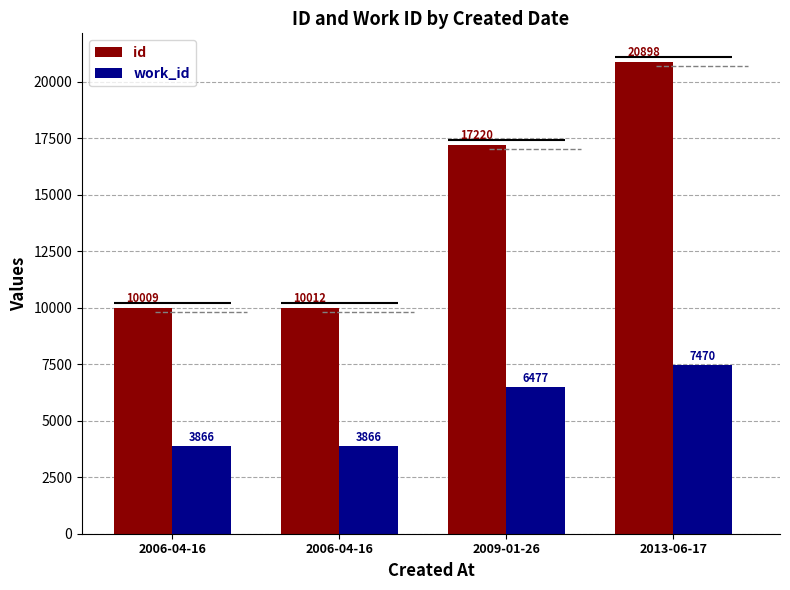

What is the difference between the maximum and second lowest values in the work_id series?

3604